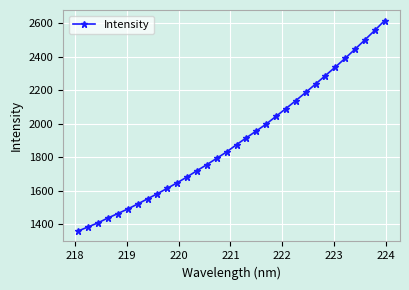

What is the sum of all values?

60832.8